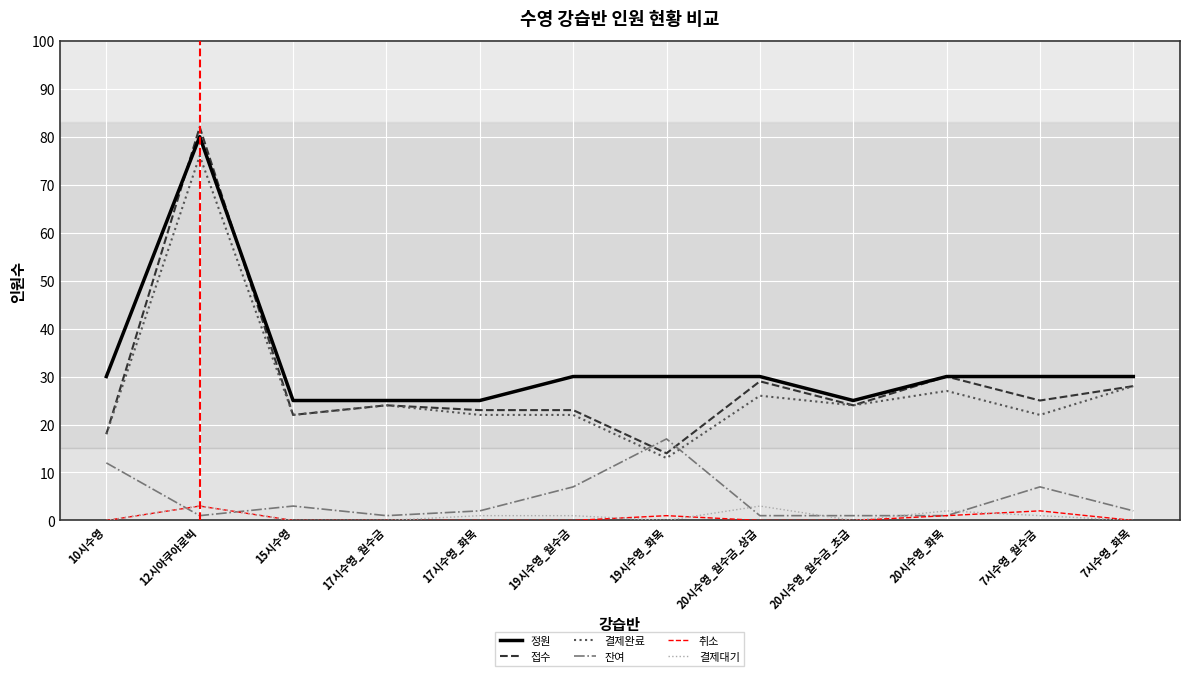

Which series has the largest total across all categories?

정원